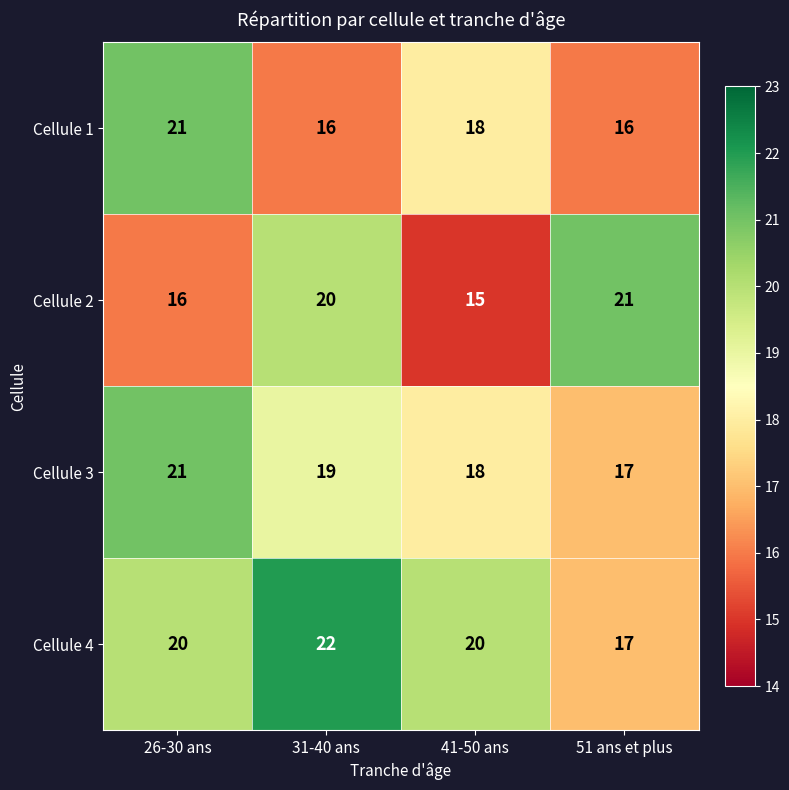

What is the spread (max minus min) of values at 31-40 ans?

6